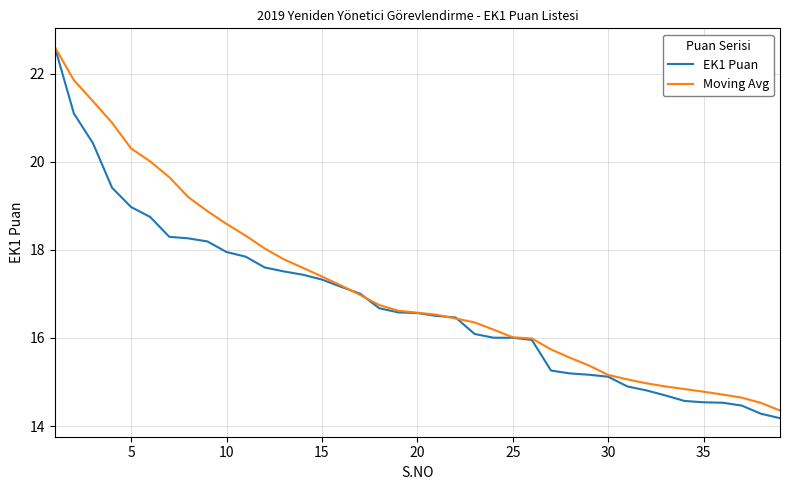

Which series has the largest range (max minus min)?

EK1 Puan